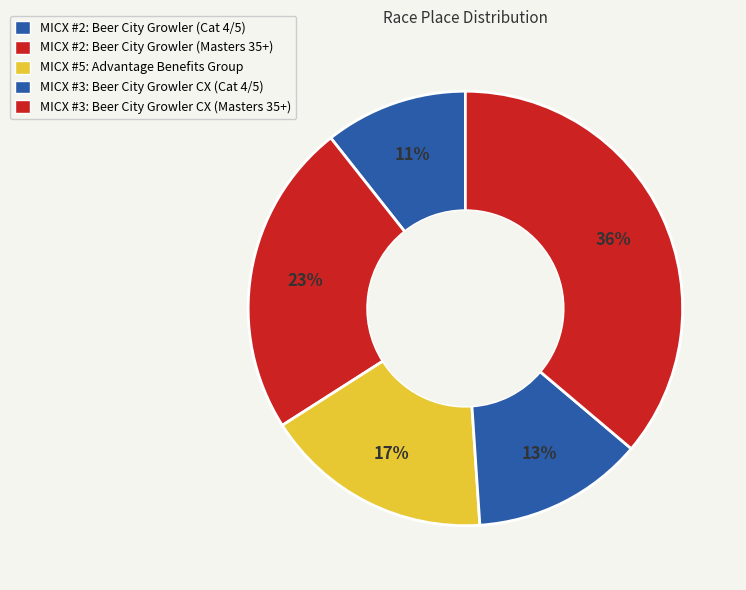

How many segments does this pie chart have?

5